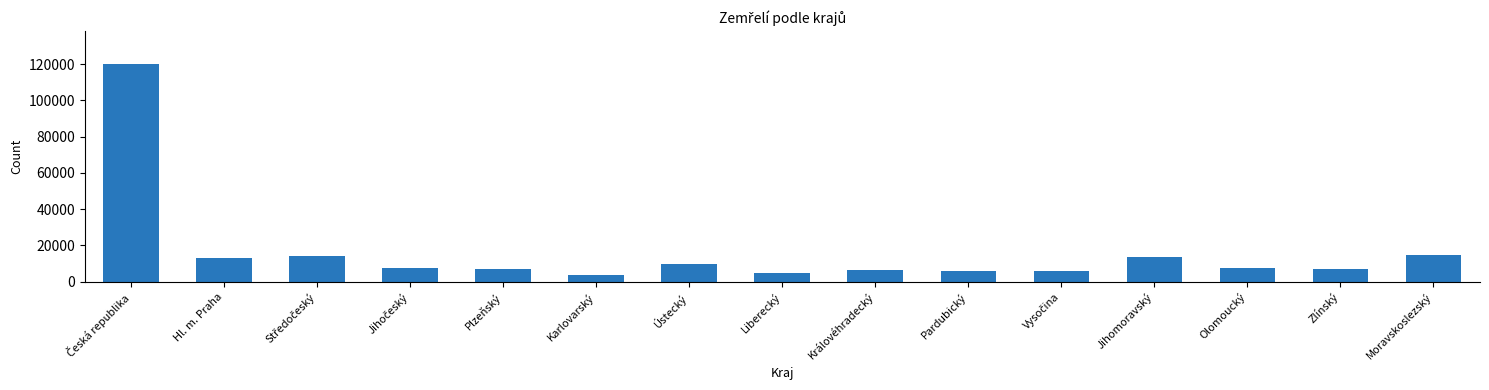

True or false: the data shows 6697 at Plzeňský.

True